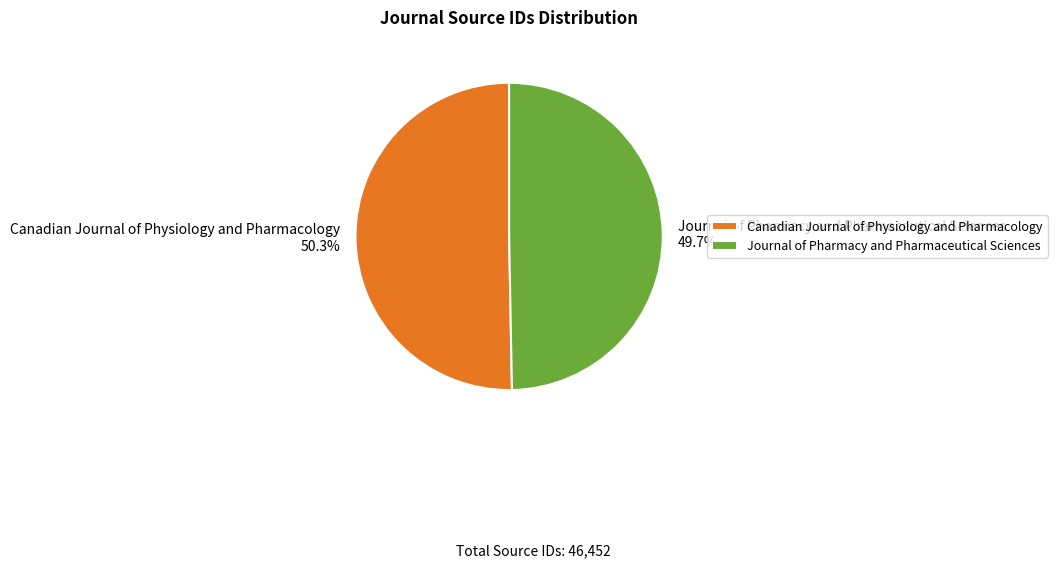

How many segments does this pie chart have?

2